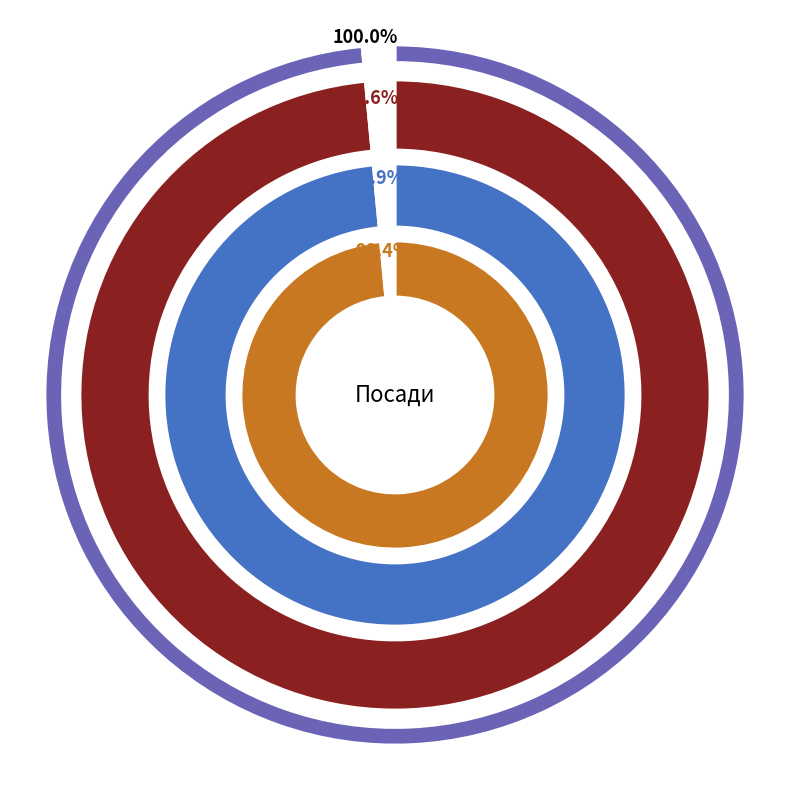

What percentage is the Головний лікар slice, to the nearest percent?

8%